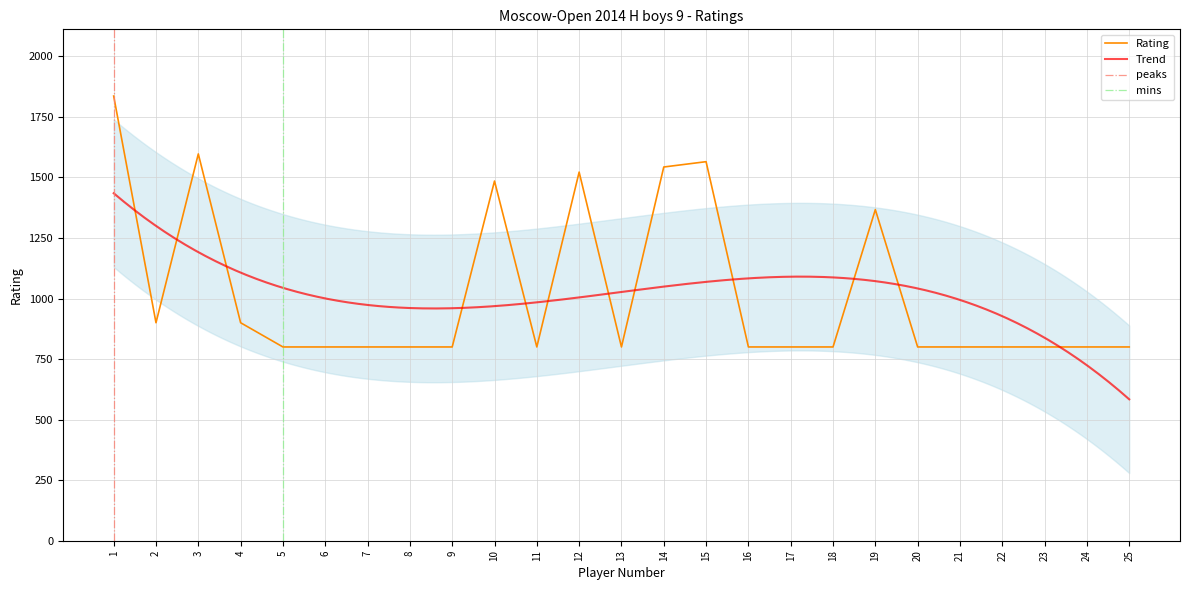

What is the maximum value shown in the chart?

1836